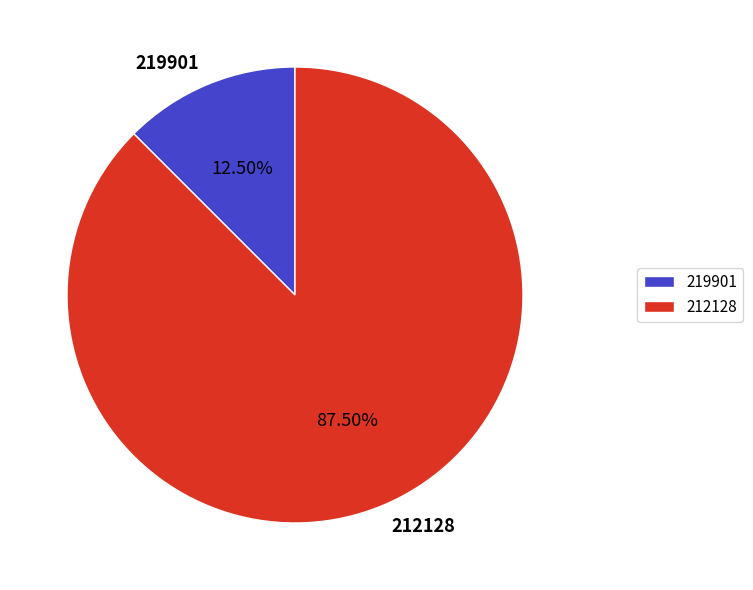

Rank the categories by value from highest to lowest.

212128, 219901